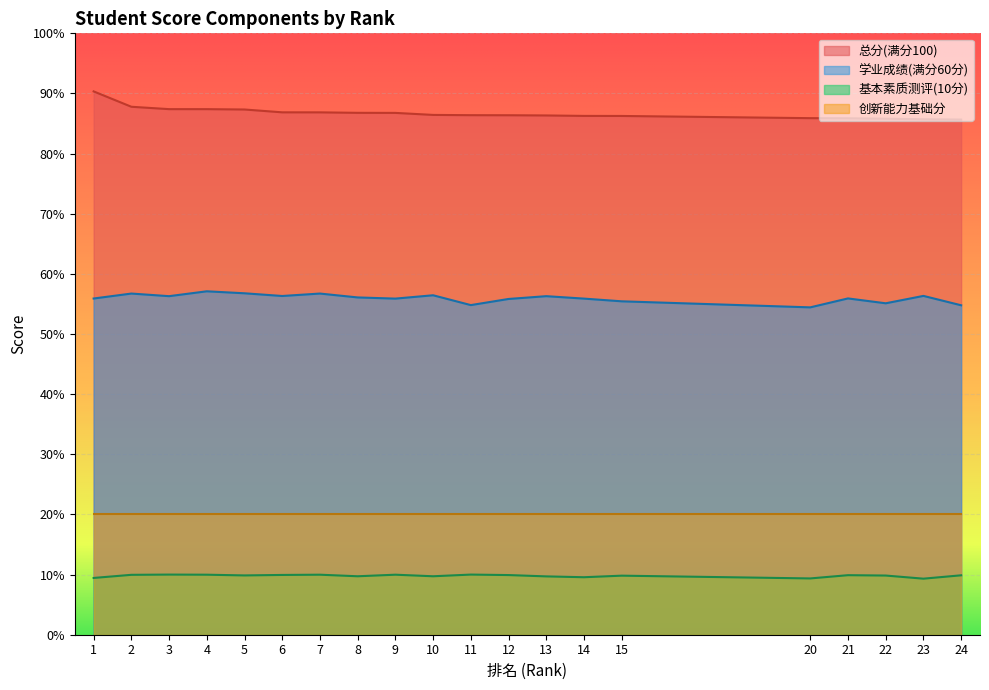

At how many categories does at least one series exceed 80?

20